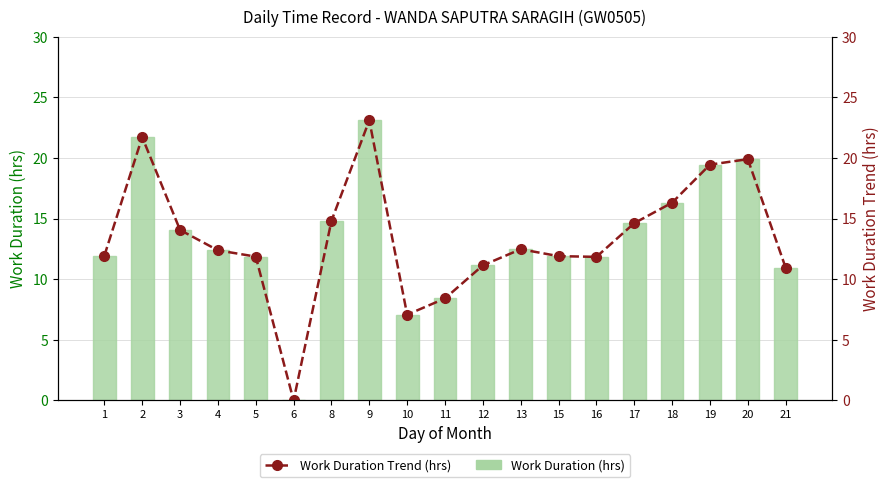

How many positive values does the Work Duration (hrs) series have?

18